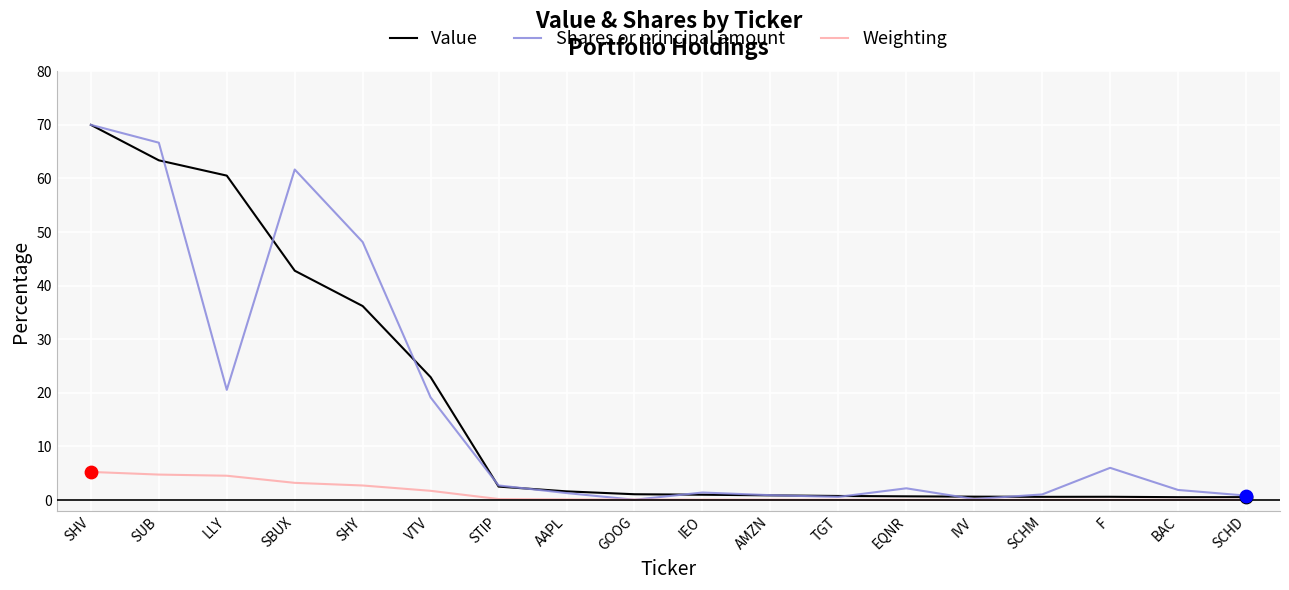

Is the value of Weighting at LLY greater than the value of Shares or principal amount at SBUX?

No